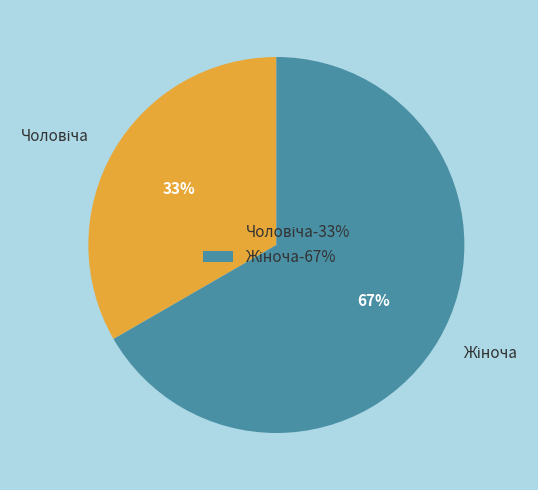

Is there any slice that represents more than half of the pie?

Yes